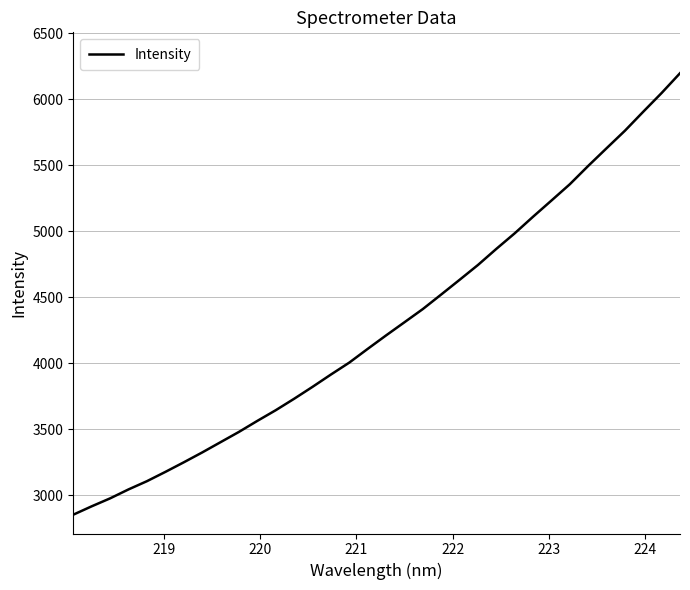

What is the smallest value displayed?

2851.2